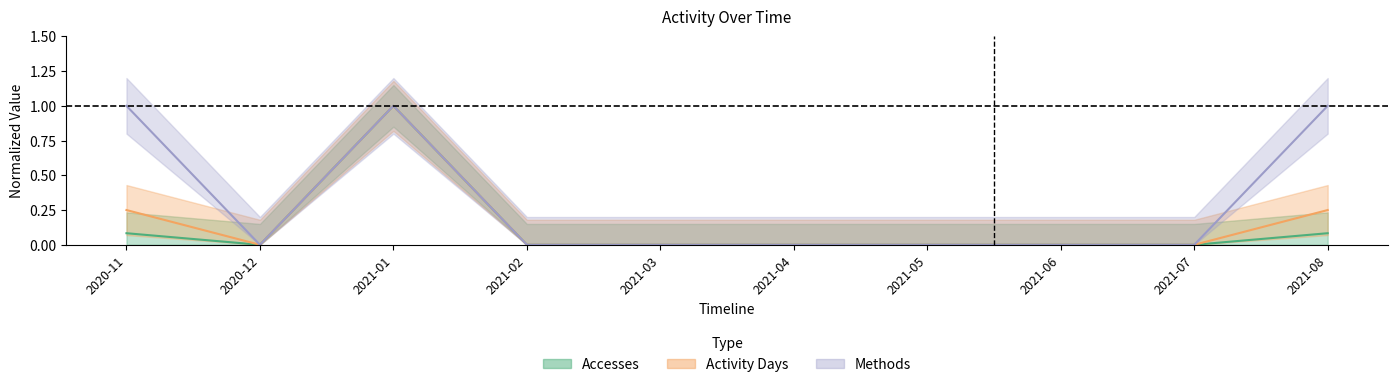

Does the chart display data point markers on the line(s)?

No